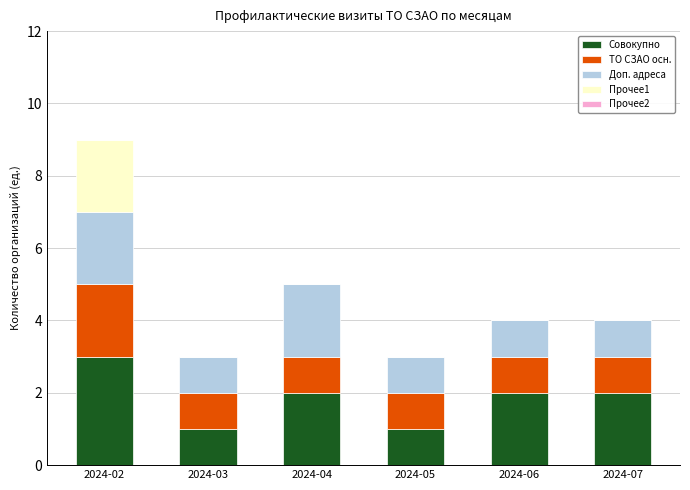

Is it true that Совокупно equals 5 at 2024-02?

False